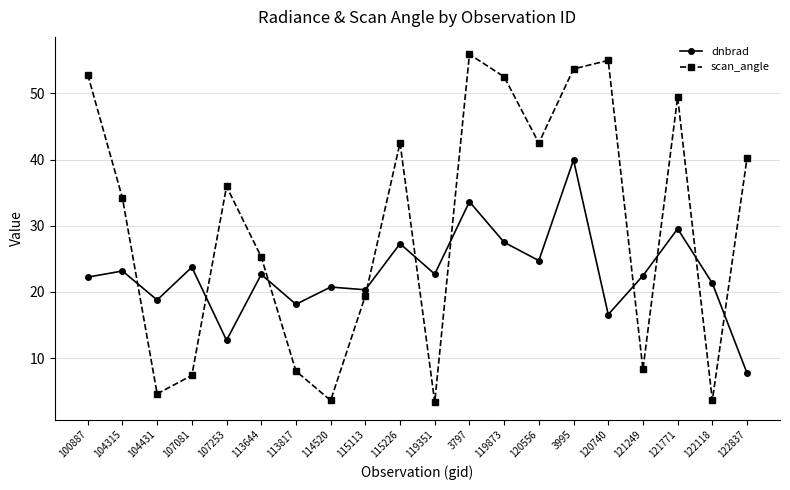

Is the value of dnbrad at 107081 greater than the value of scan_angle at 107081?

Yes